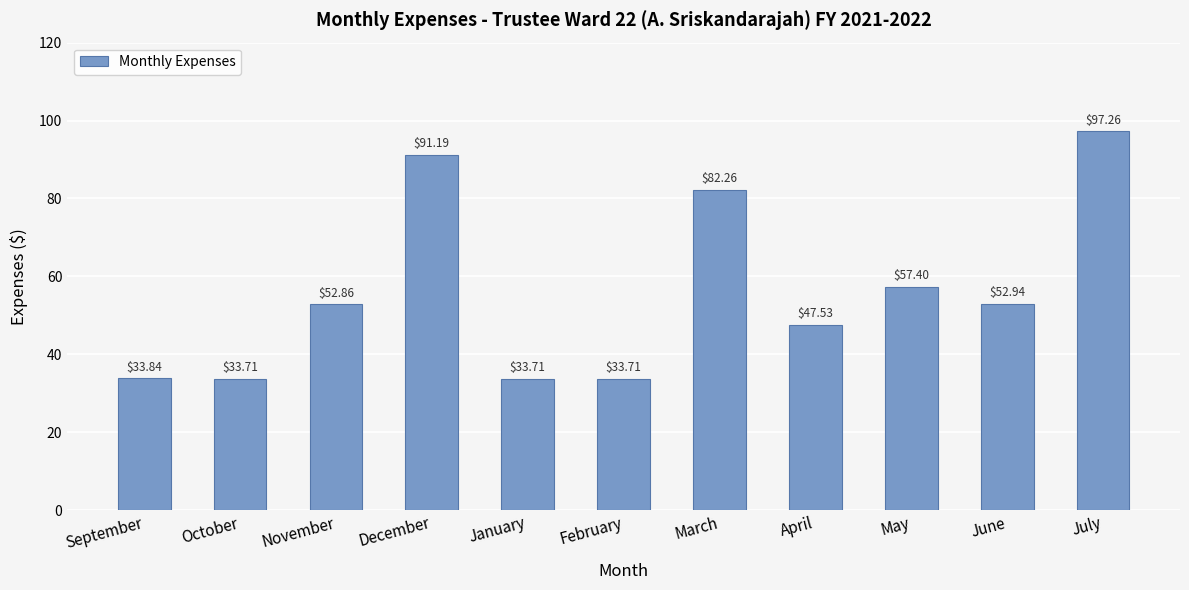

At which label is the value closest to 65?

May